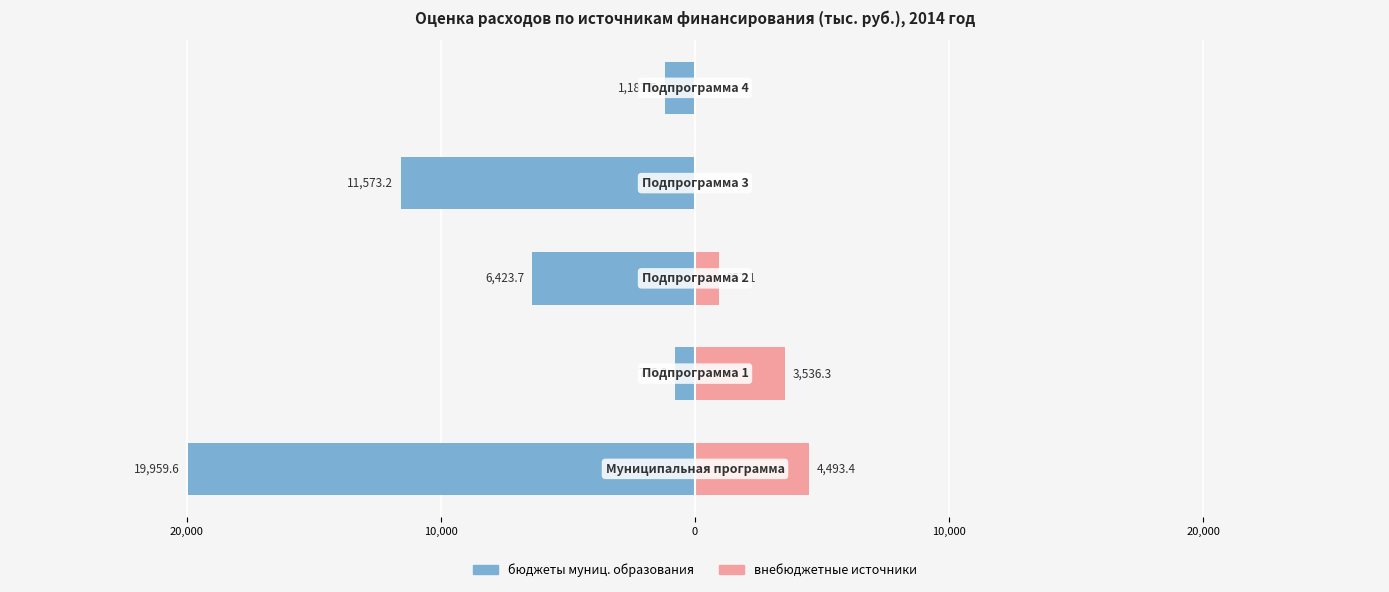

What is the difference between the maximum and minimum values in the бюджеты муниц. образования series?

19184.4